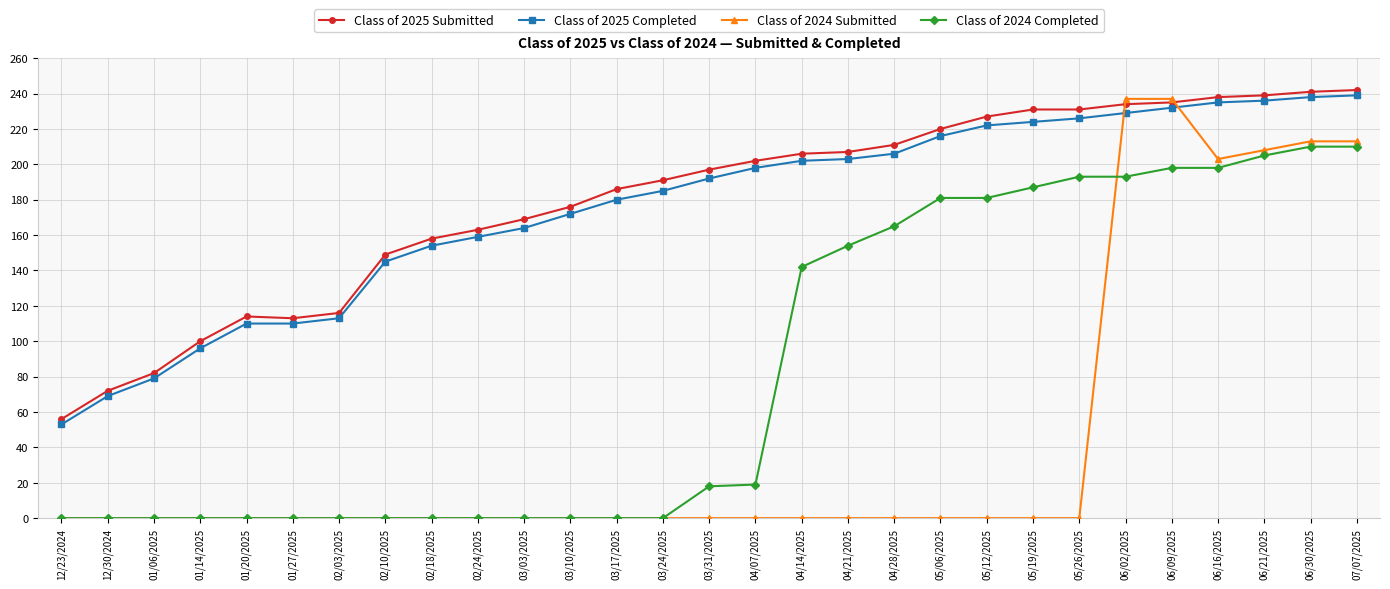

What is the lowest value of the Class of 2025 Completed series?

53